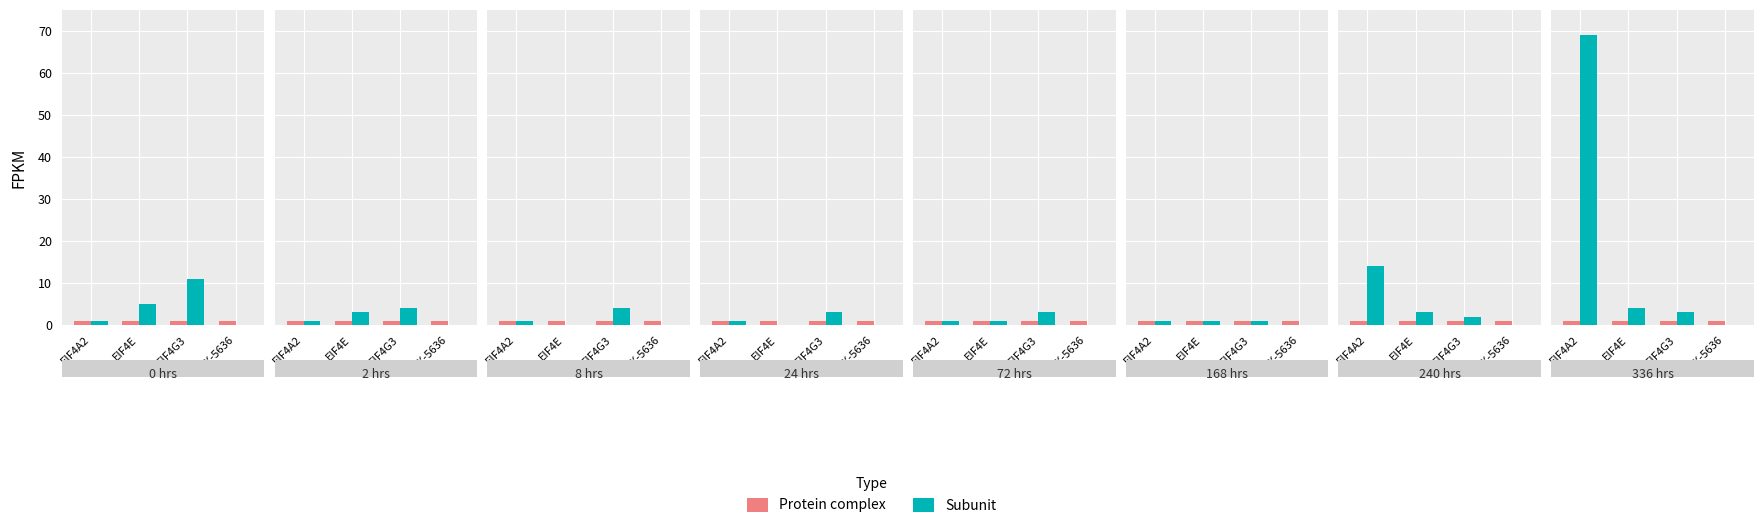

What position from the right is EIF4A2?

4